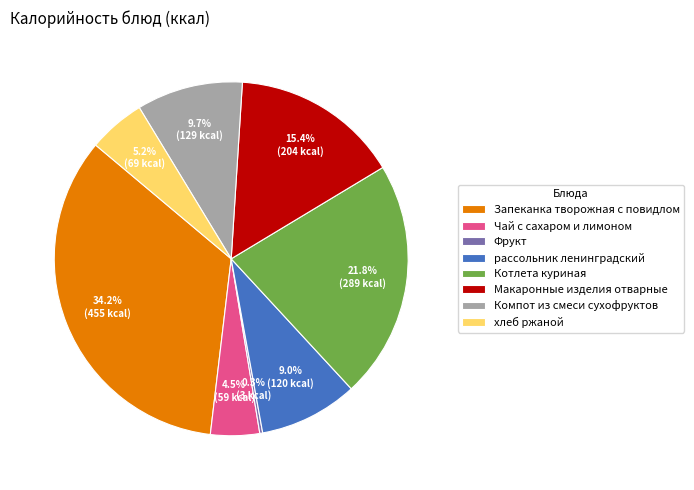

Which slice is the largest?

Запеканка творожная с повидлом